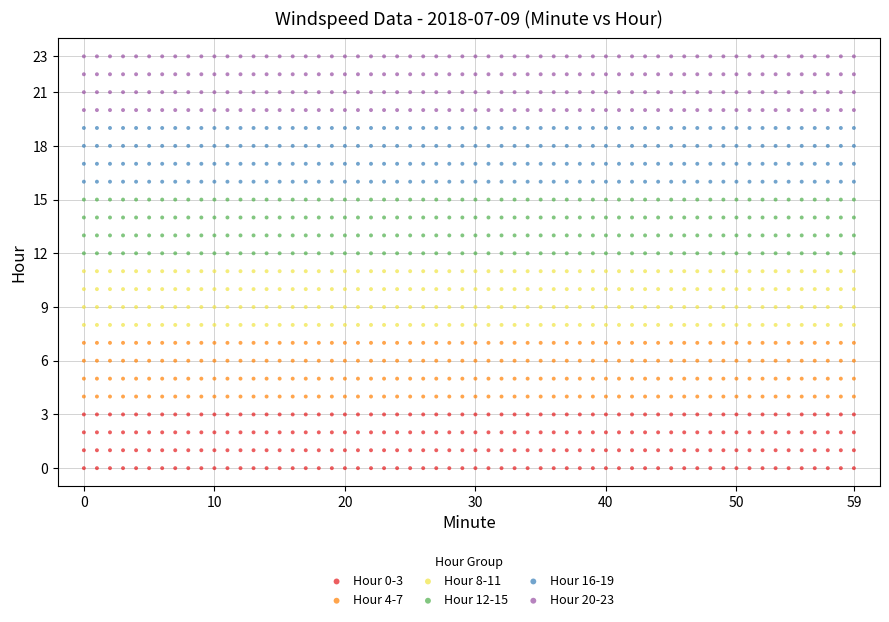

Which series reaches the minimum Y coordinate?

Hour 0-3